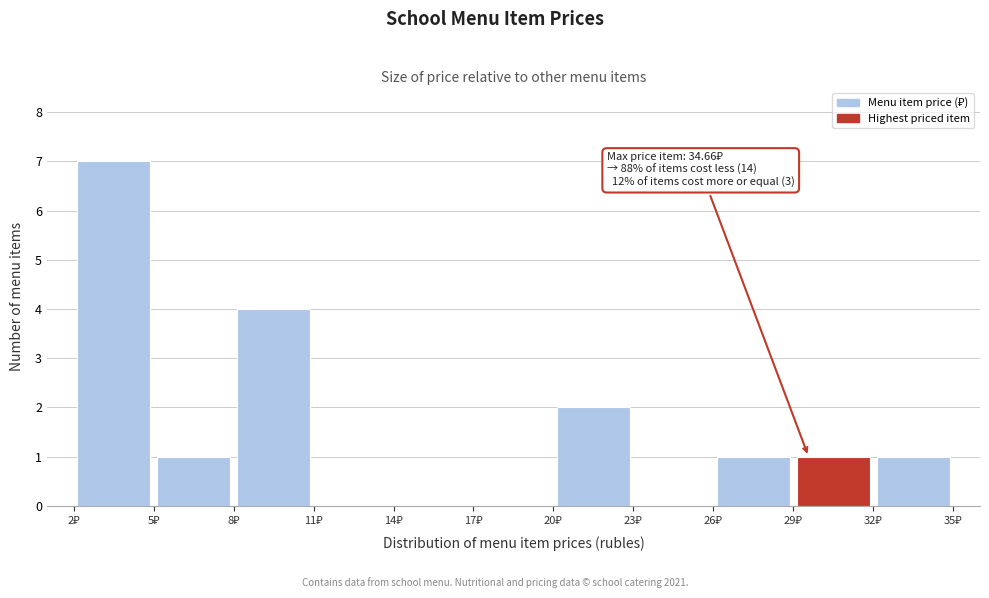

Over which range of the x-axis is the bar tallest?

2 to 5